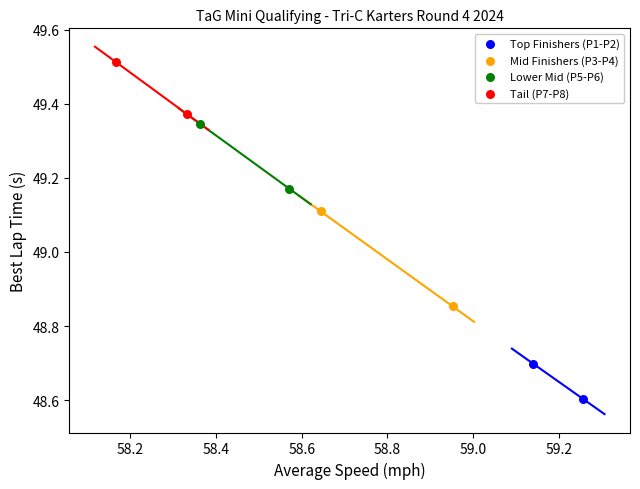

Which series has the widest spread of Y values?

Mid Finishers (P3-P4)